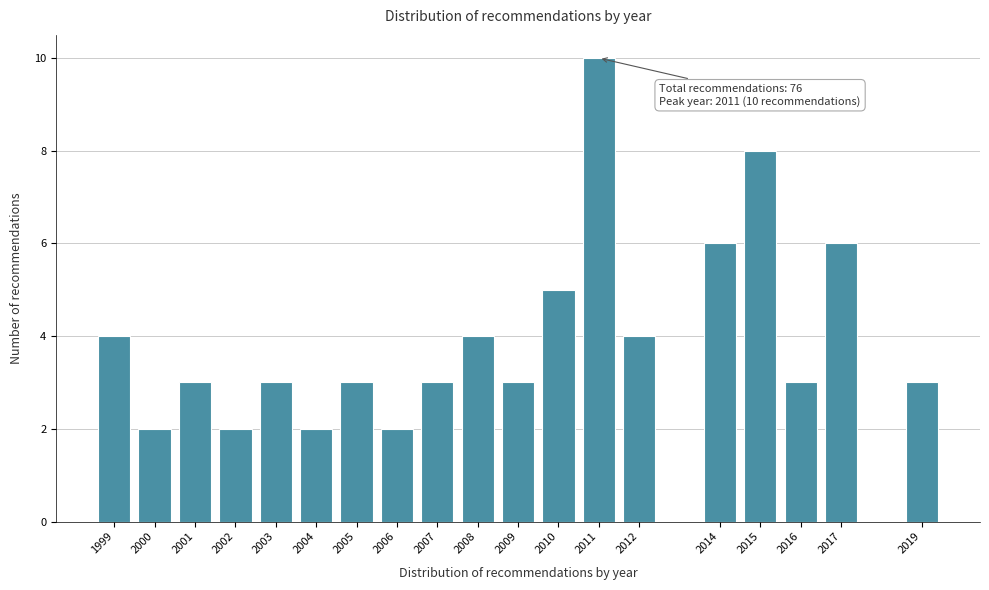

Reading left to right, extract all data points from this chart.

1999=4	2000=2	2001=3	2002=2	2003=3	2004=2	2005=3	2006=2	2007=3	2008=4	2009=3	2010=5	2011=10	2012=4	2014=6	2015=8	2016=3	2017=6	2019=3